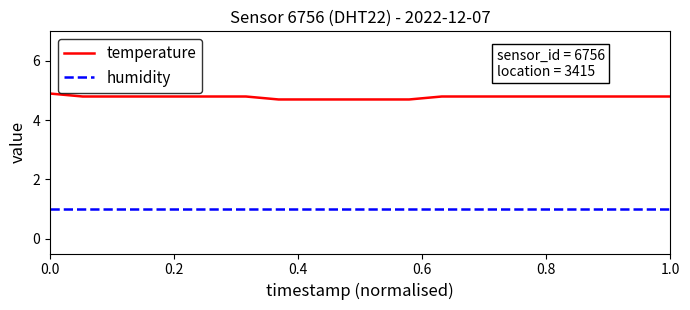

Count the temperature values in the range 4 to 5.

20